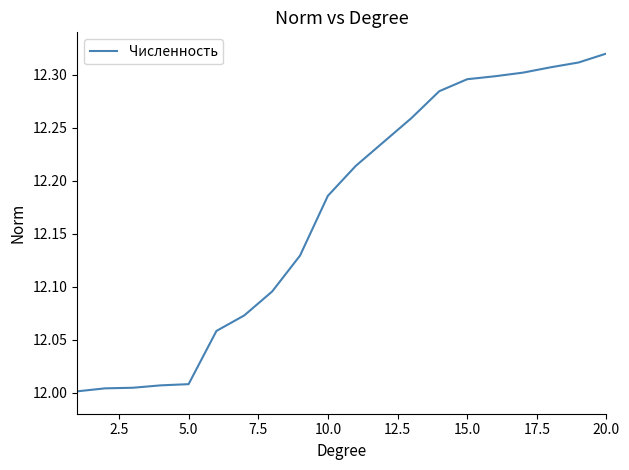

What is the difference between the maximum and minimum values?

0.3